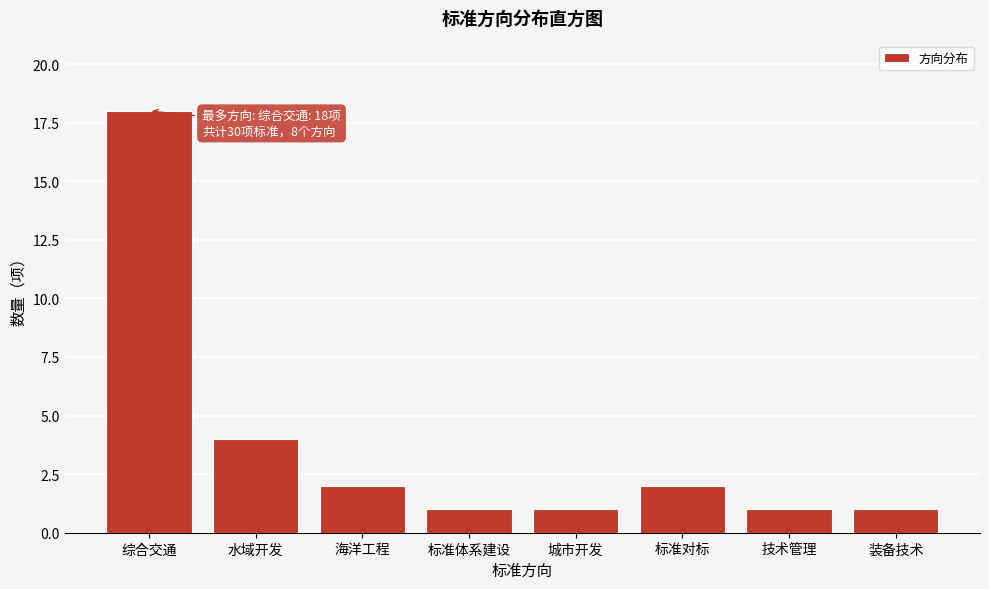

Reading left to right, what are all the values shown in this chart?

综合交通=18	水域开发=4	海洋工程=2	标准体系建设=1	城市开发=1	标准对标=2	技术管理=1	装备技术=1